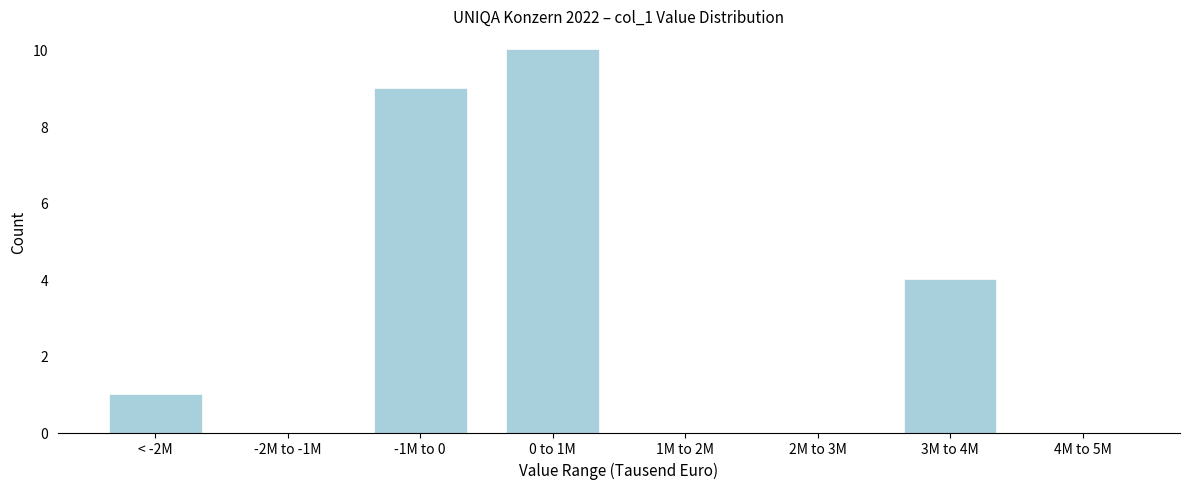

Reading right to left, list all the values displayed in this chart.

4M to 5M=0	3M to 4M=4	2M to 3M=0	1M to 2M=0	0 to 1M=10	-1M to 0=9	-2M to -1M=0	< -2M=1